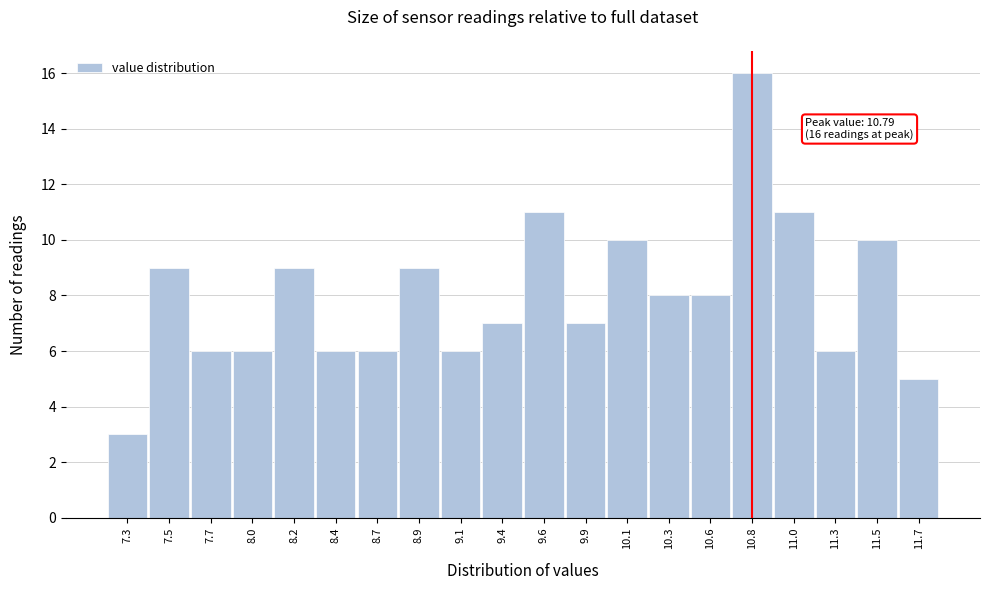

Which range on the x-axis has the tallest bar?

10.675 to 10.910